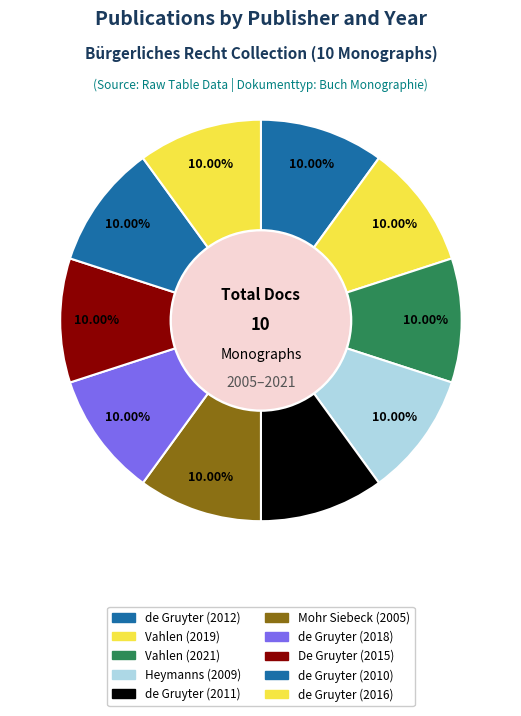

How many slices are in this pie chart?

10